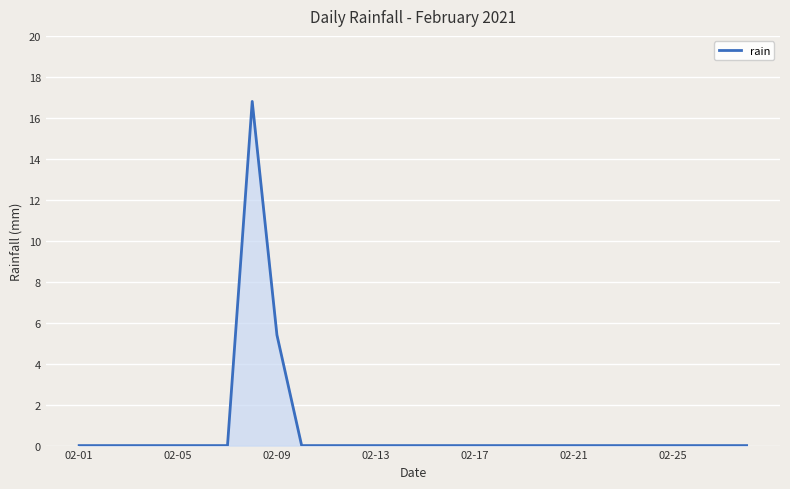

What is the maximum value shown in the chart?

16.8